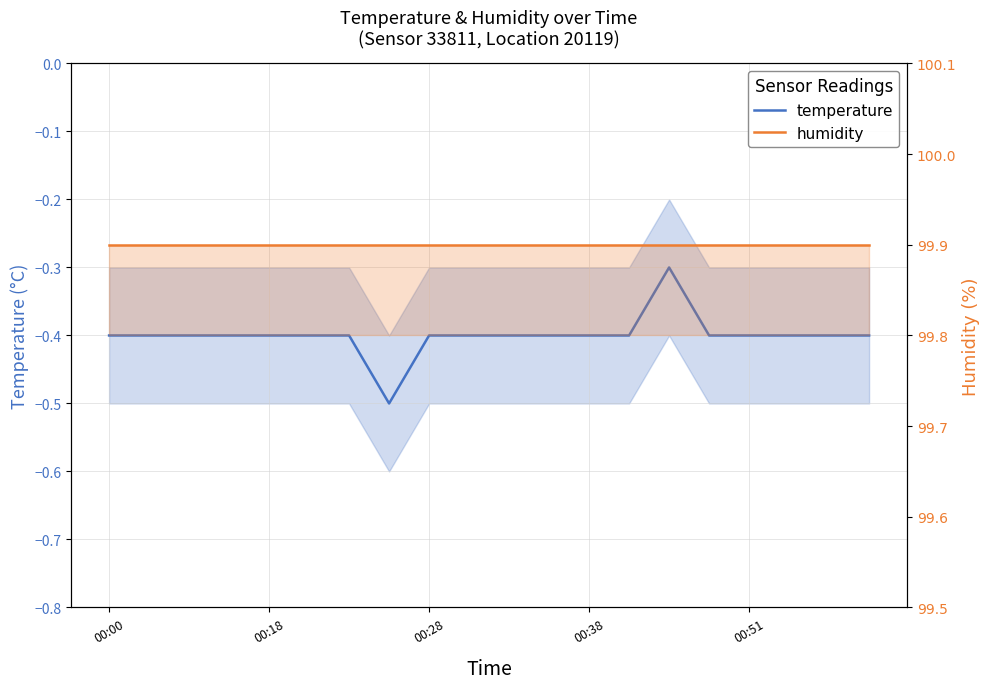

Which category has the highest value in the temperature series?

14